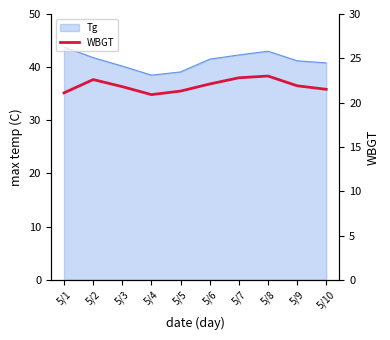

At which label does the data first exceed 21?

5/1